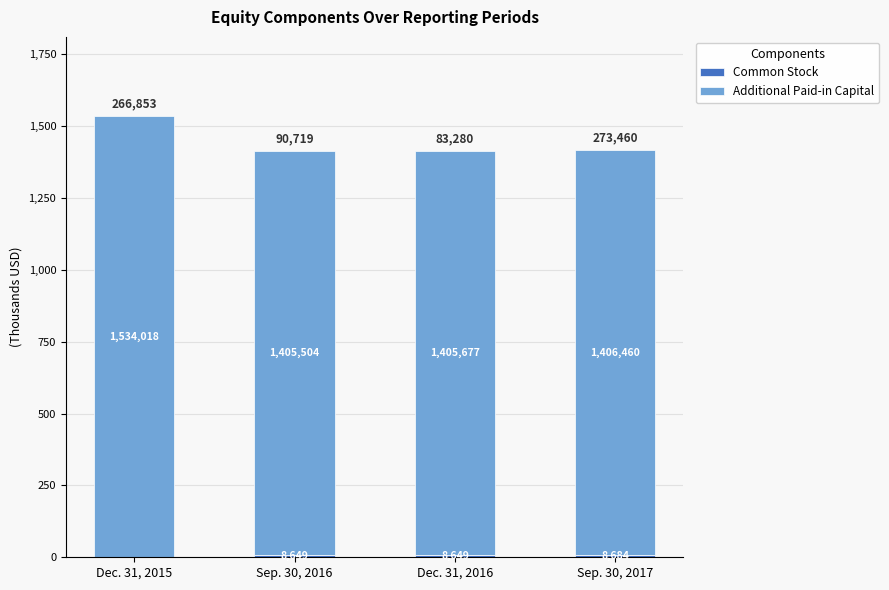

Read the Additional Paid-in Capital value at Dec. 31, 2015.

1534.0